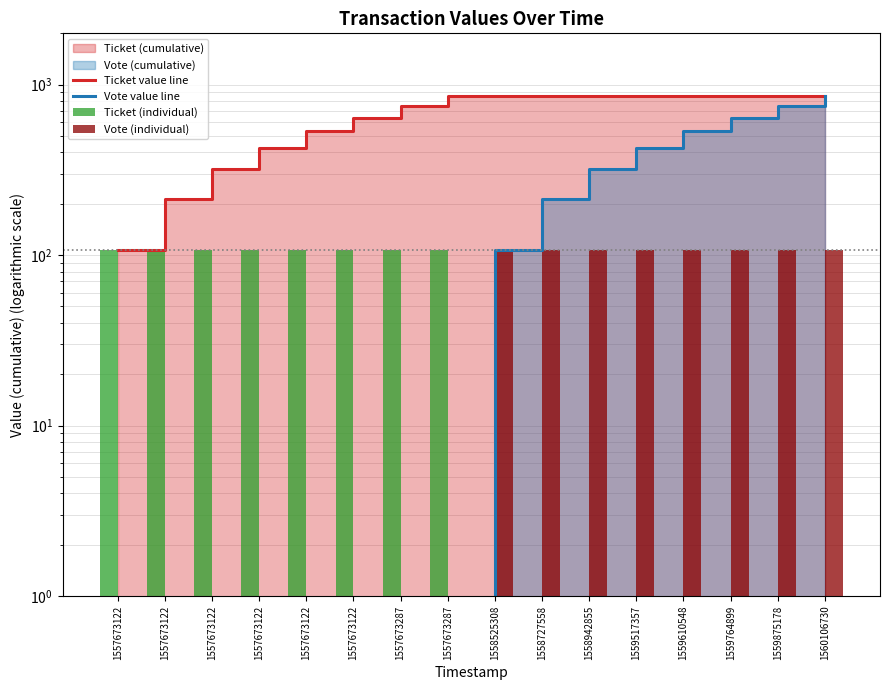

What is the sum of the Vote value line values at 1558727558 and 1559517357?

641.5